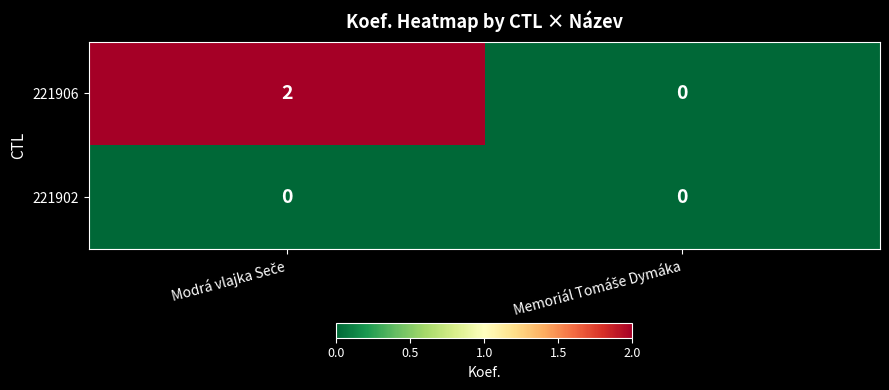

Reading left to right, what are all the values shown in this chart?

221906: 2	0
221902: 0	0